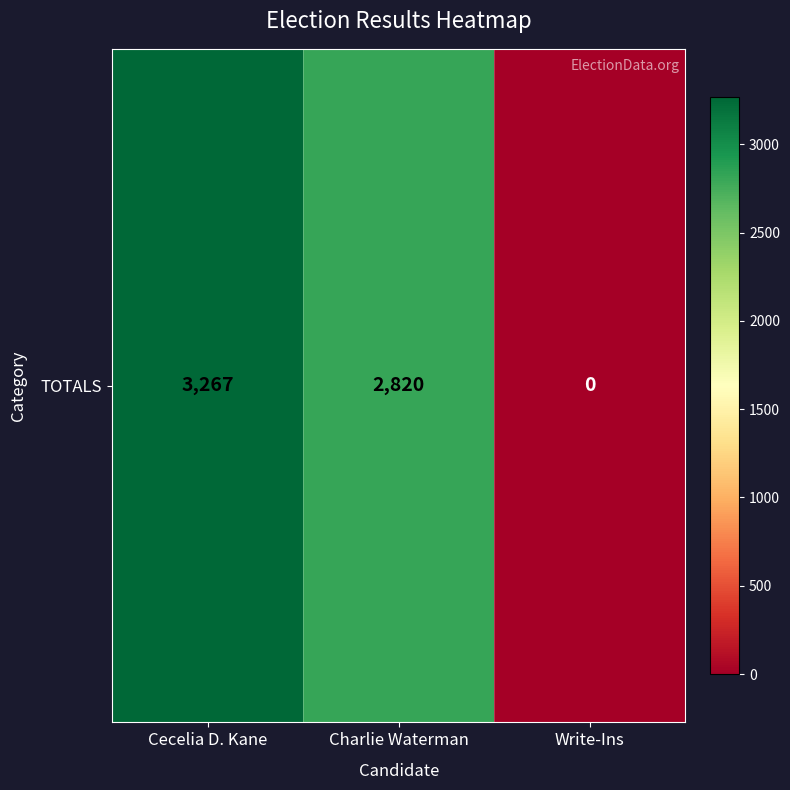

At which category does the chart reach its peak across all series?

Cecelia D. Kane